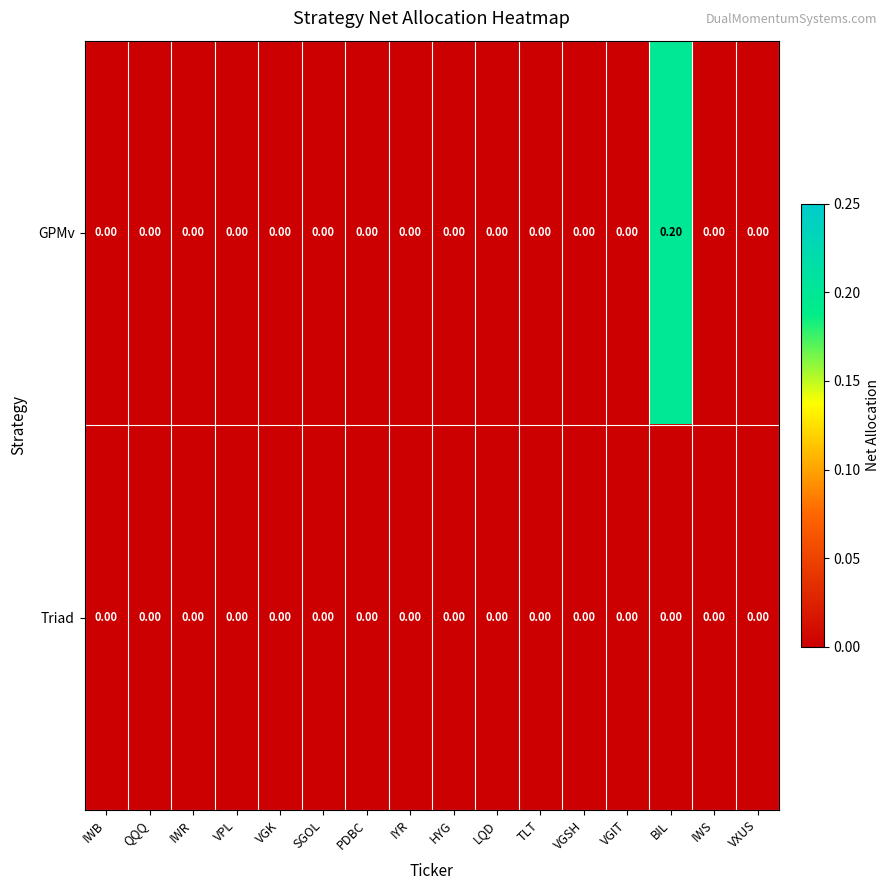

How many categories are shown in the chart?

16